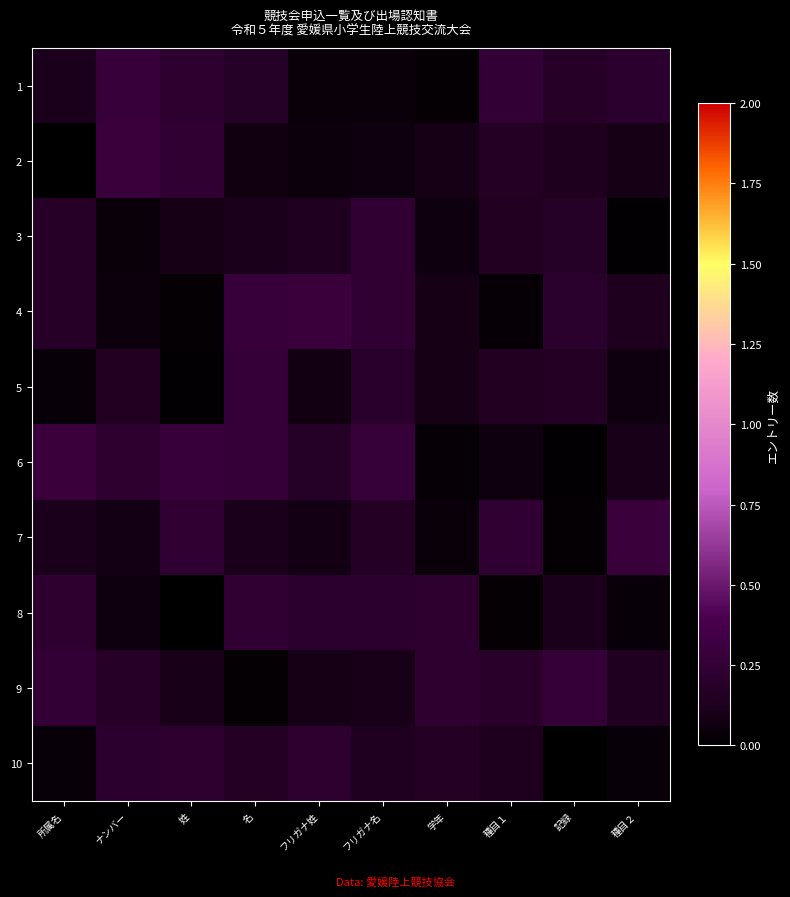

At ナンバー, list the series in order from smallest to largest.

3, 4, 8, 7, 5, 9, 10, 6, 1, 2